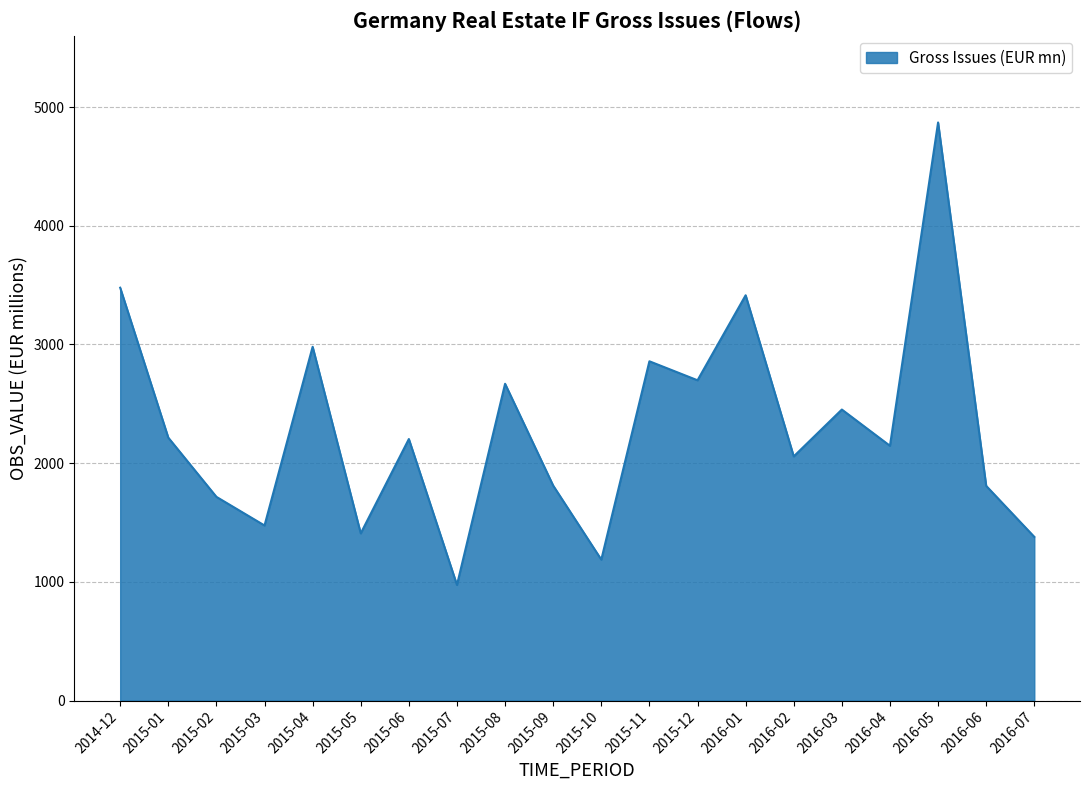

Between 2015-04 and 2015-03, which is larger?

2015-04